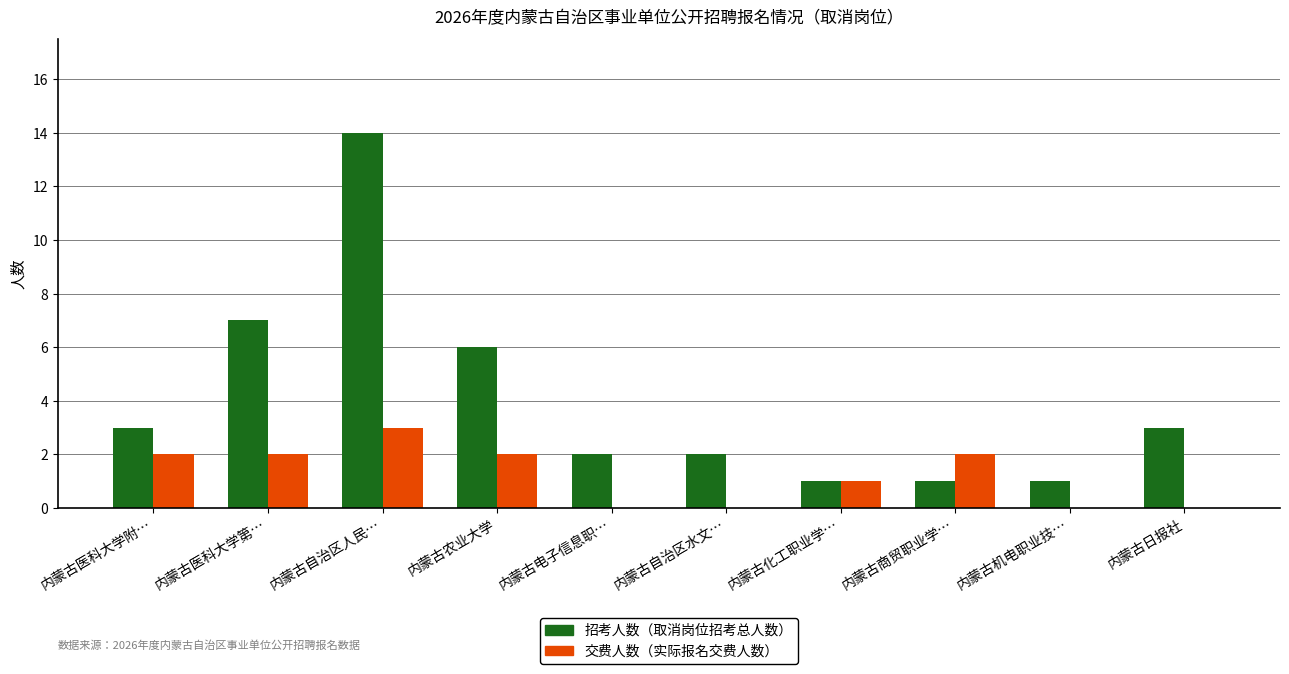

What is the total value across all series at 内蒙古日报社?

3